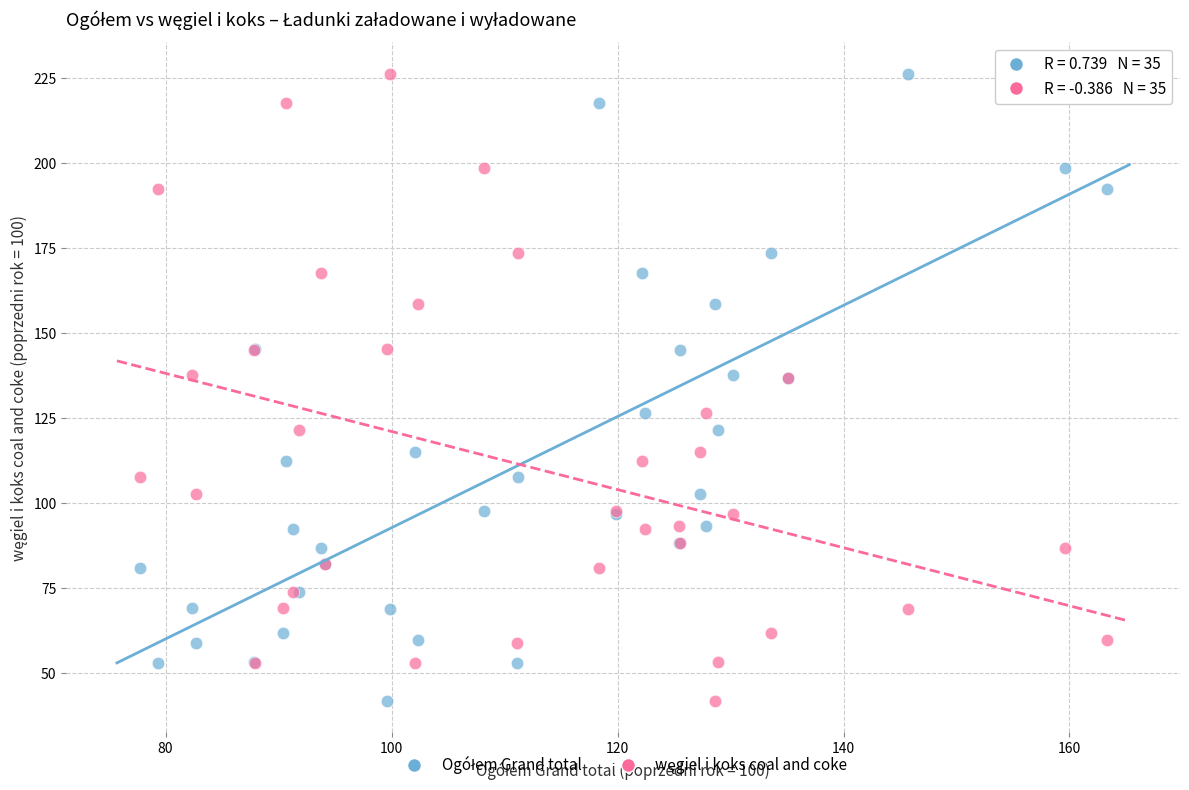

What is the X range (max minus min) for the scatter plot?

85.6